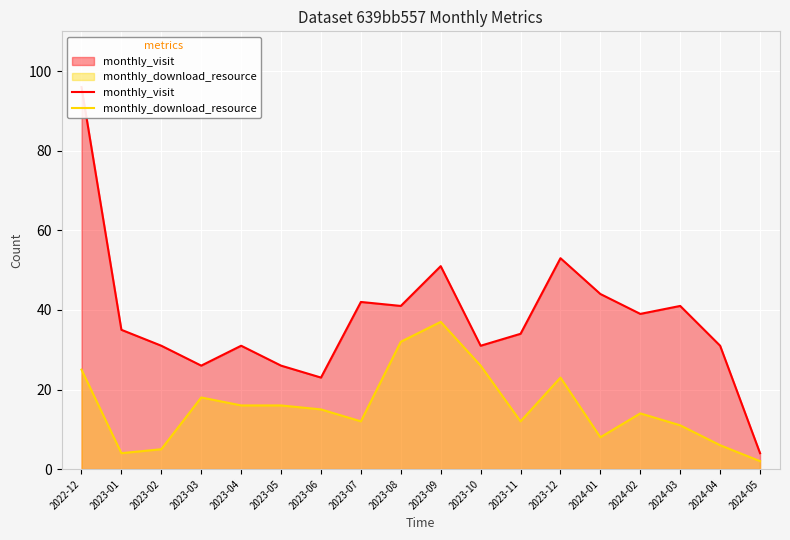

In monthly_visit, how many points are higher than both neighbors (excluding endpoints)?

5